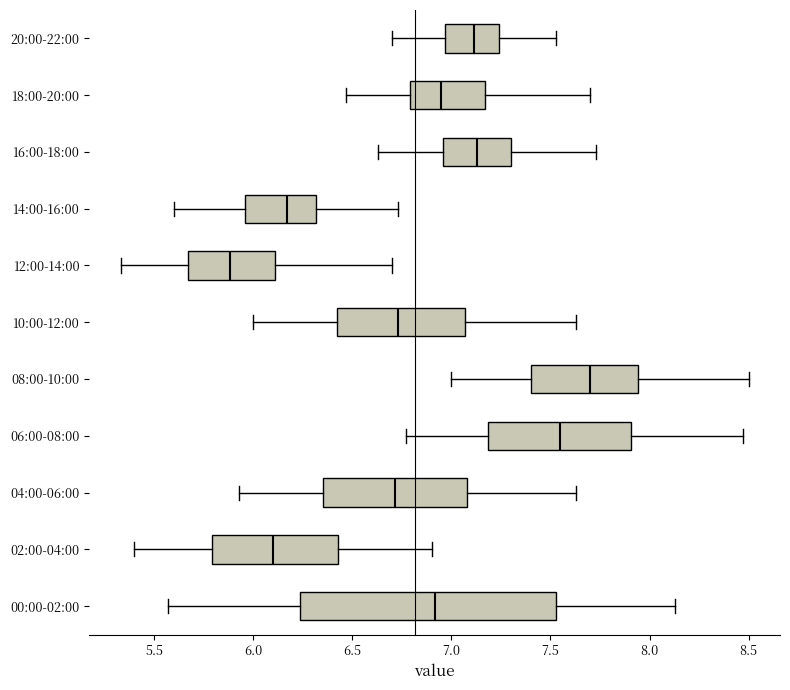

Where does the median line of the box for 16:00-18:00 sit on the x-axis? The values are not printed on the chart, so give them approximately, as read against the axis.

7.15